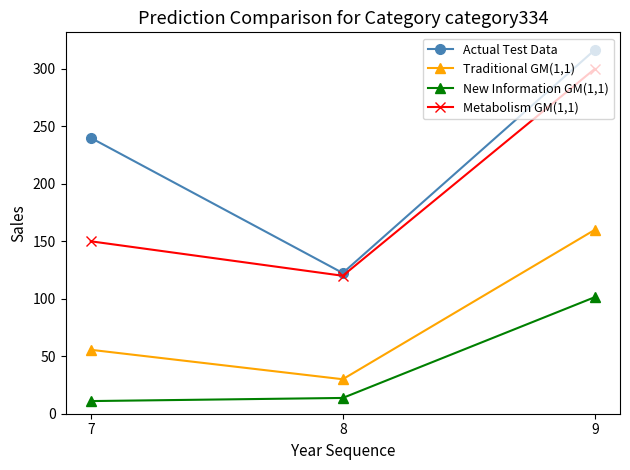

Reading right to left, extract all data points from this chart.

Actual Test Data: 9=316.5	8=122.4	7=240.0
Traditional GM(1,1): 9=160.0	8=30.0	7=55.6
New Information GM(1,1): 9=101.4	8=13.7	7=11.0
Metabolism GM(1,1): 9=300.0	8=120.0	7=150.0